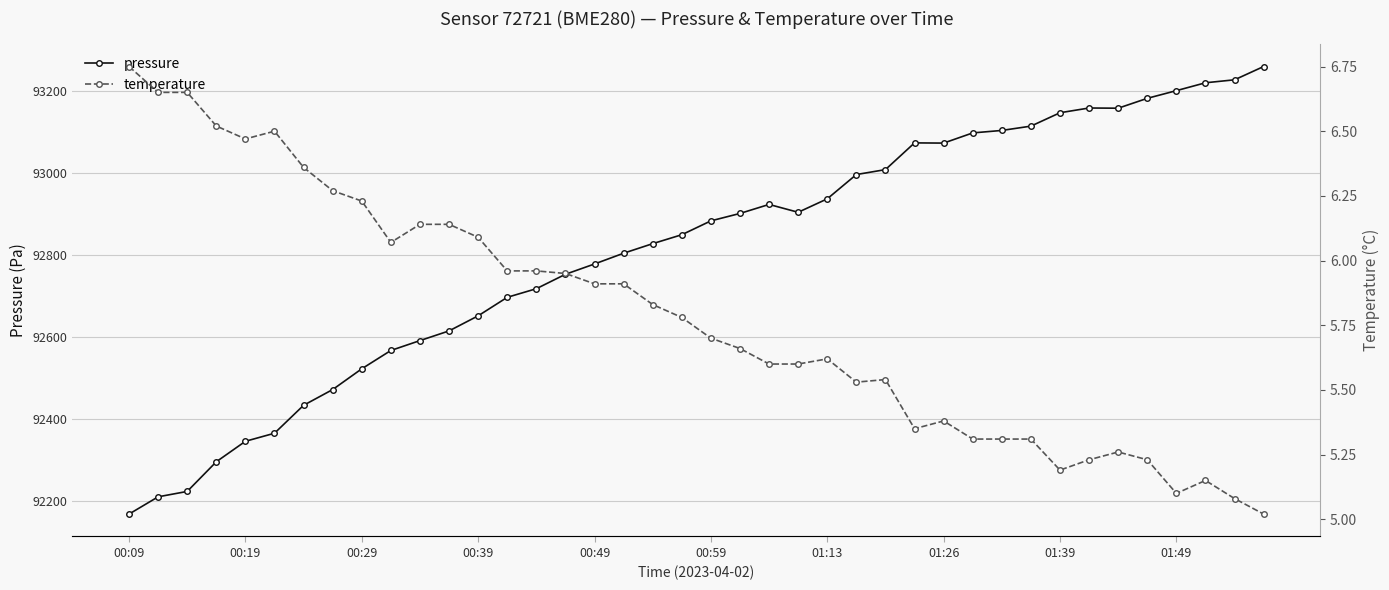

In temperature, how many points are lower than both neighbors (excluding endpoints)?

6